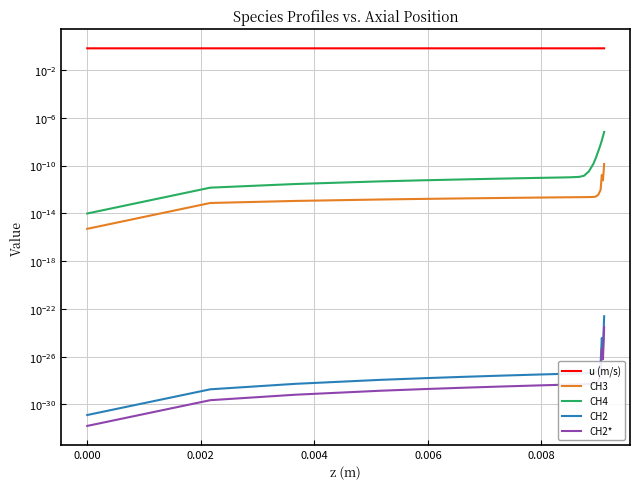

Does the chart display data point markers on the line(s)?

No